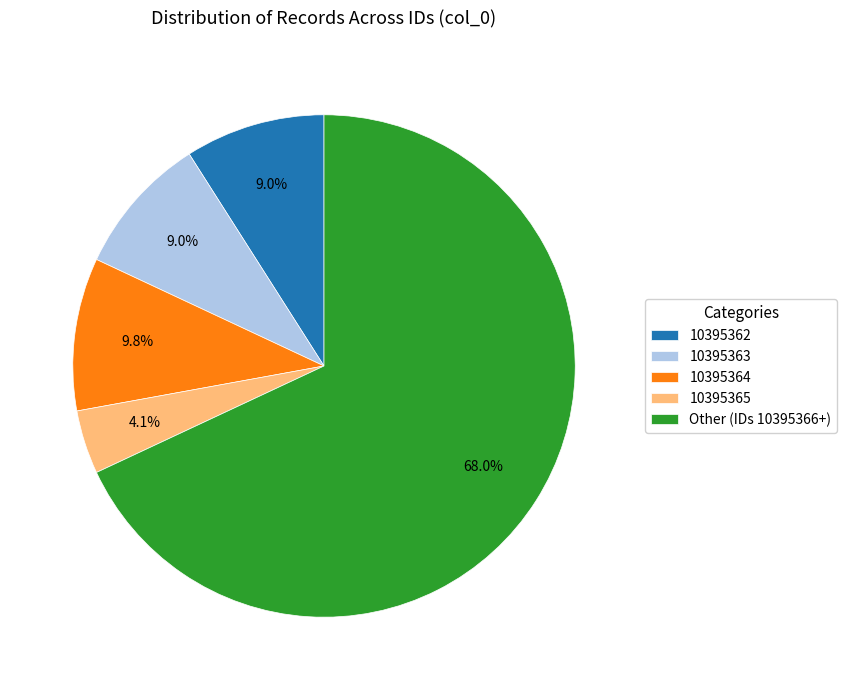

To the nearest percent, what is the average slice percentage?

20%